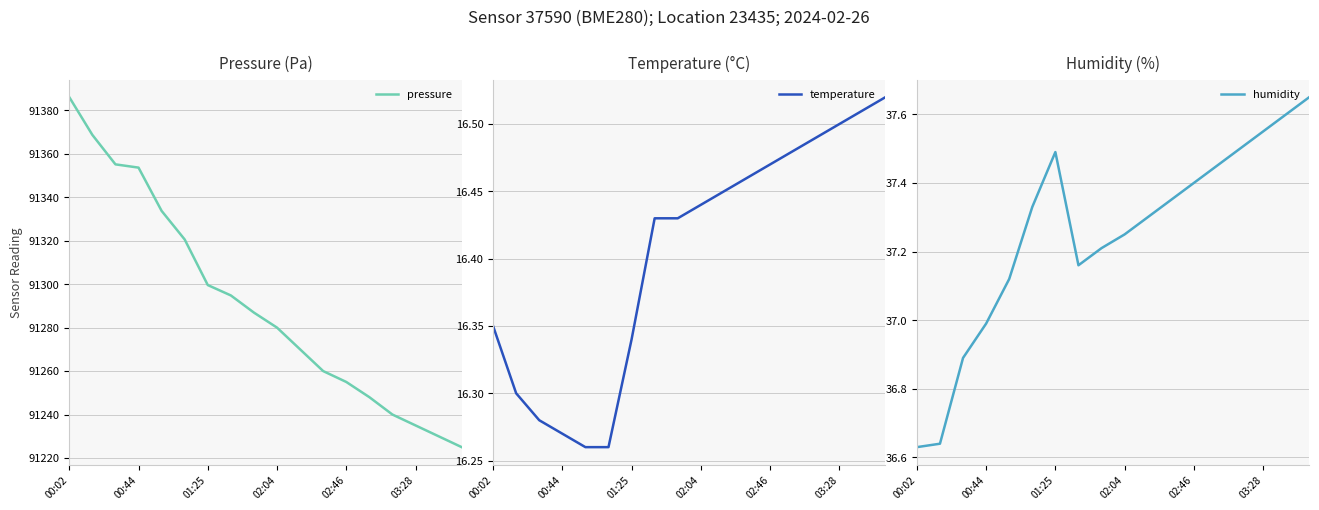

Rank the series at 00:02 from highest to lowest value.

pressure, humidity, temperature